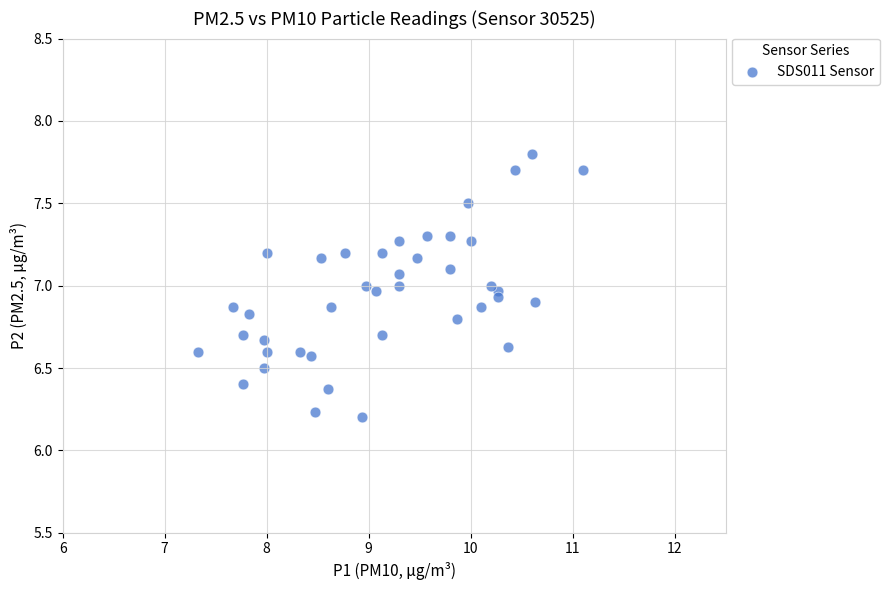

What is the range of X values (max minus min)?

3.8